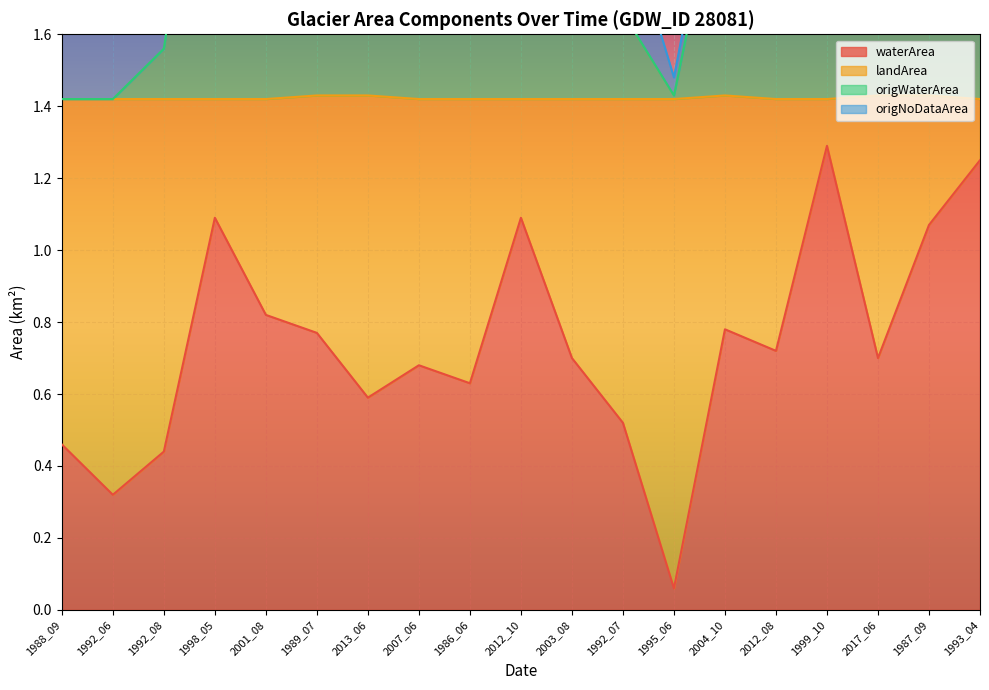

What is the lowest value of the origWaterArea series?

1.4